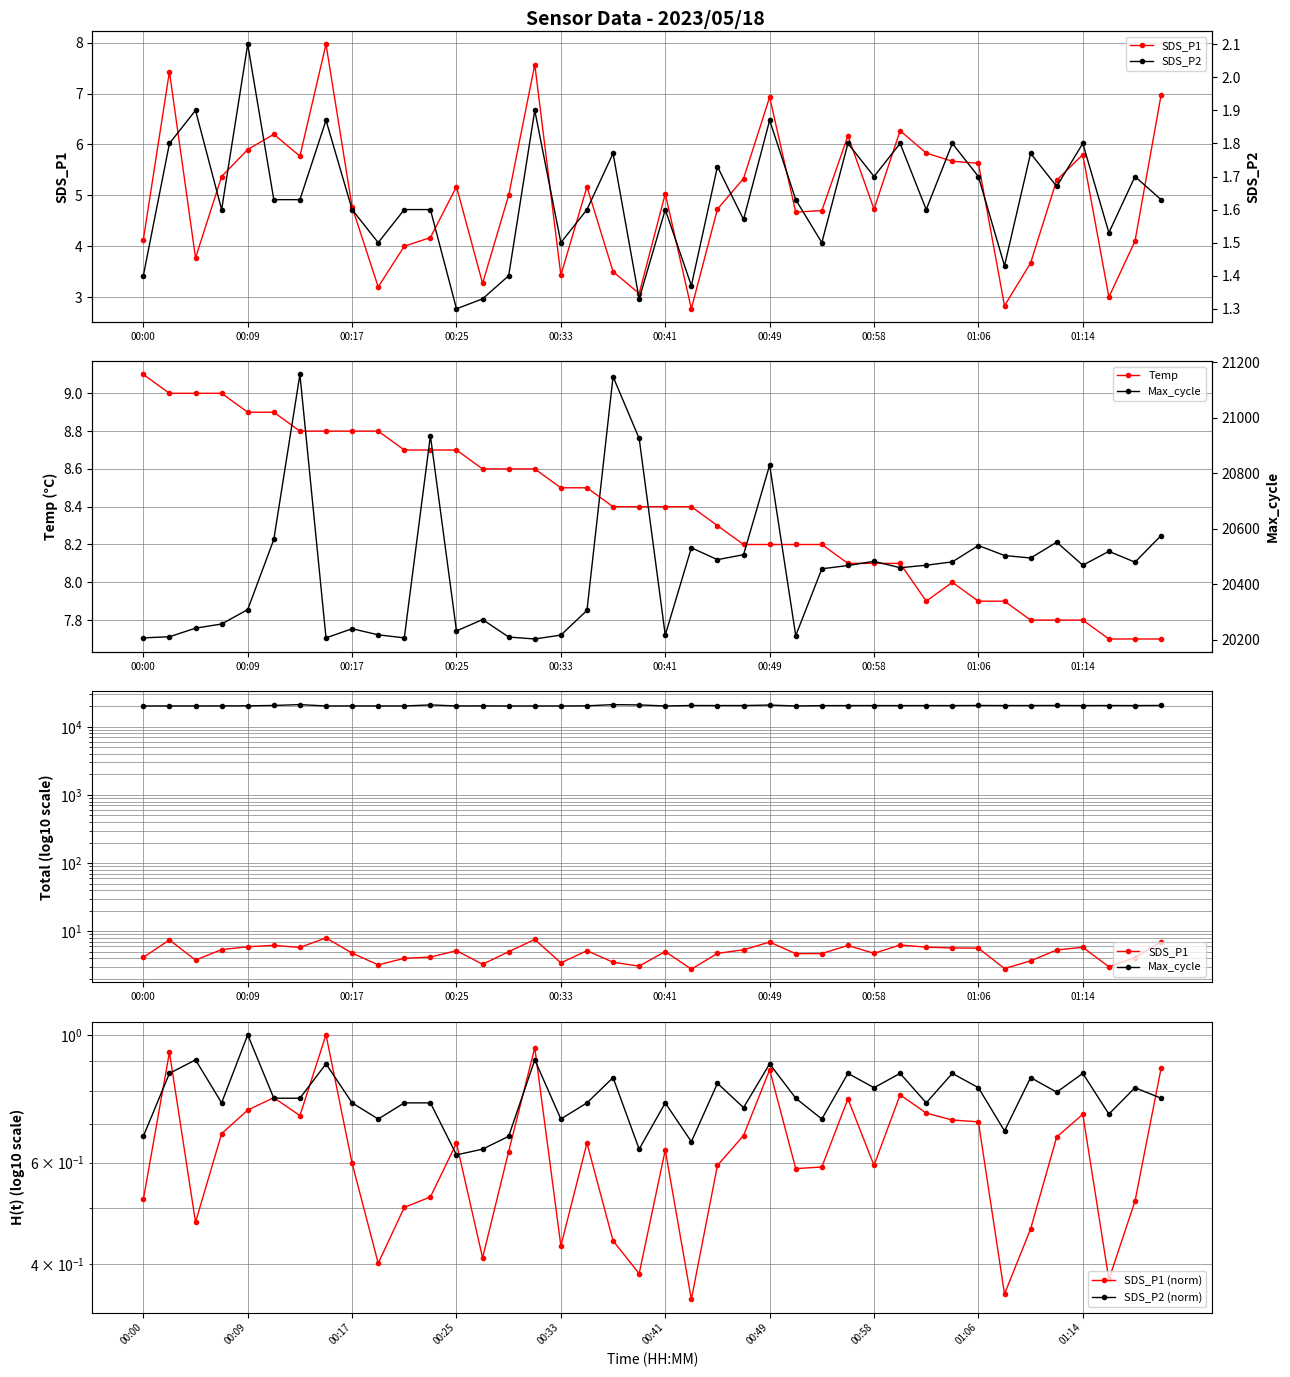

What is the value of the SDS_P2 point at the 15th from the left?

1.4